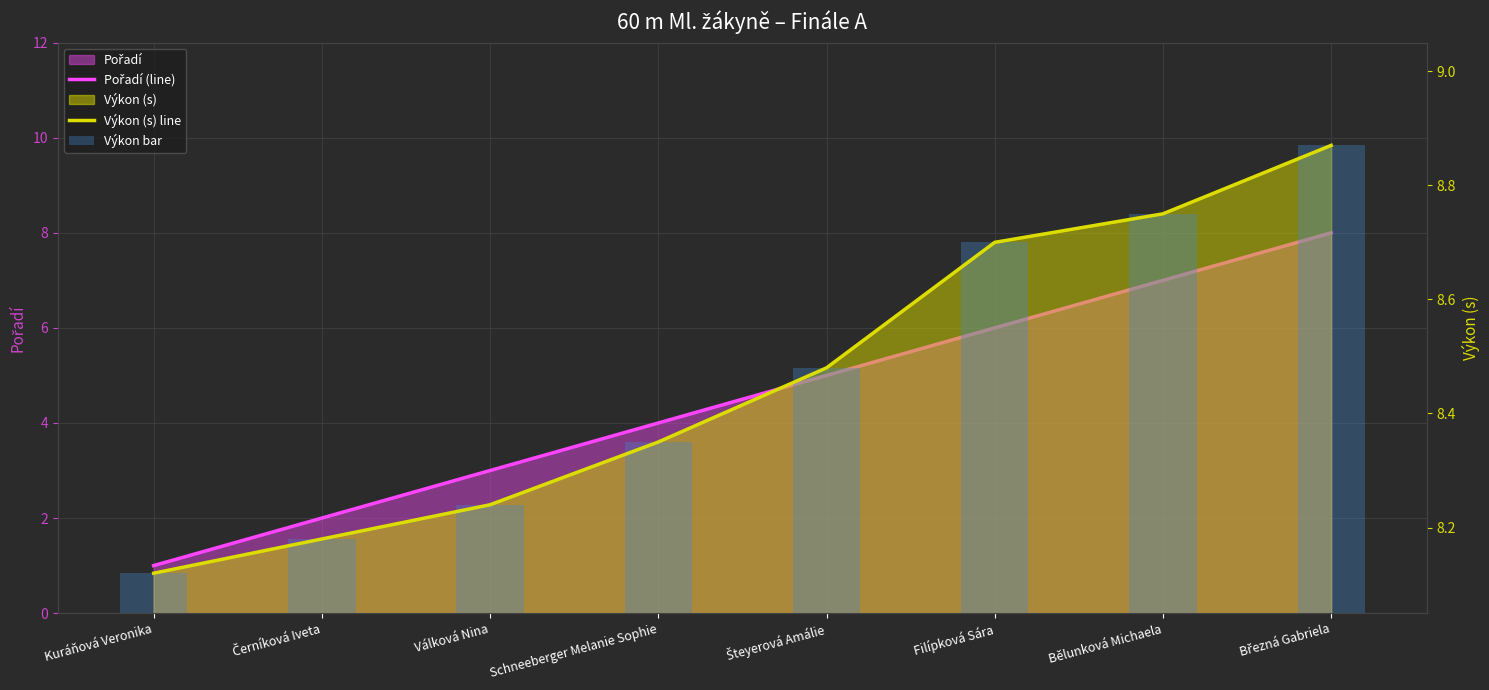

At which category does the chart reach its minimum across all series?

Kuráňová Veronika